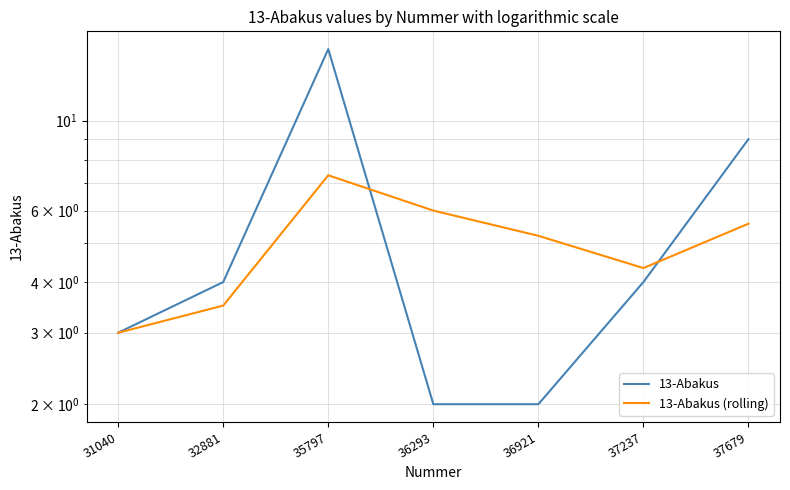

Which category has the highest value in the 13-Abakus (rolling) series?

35797